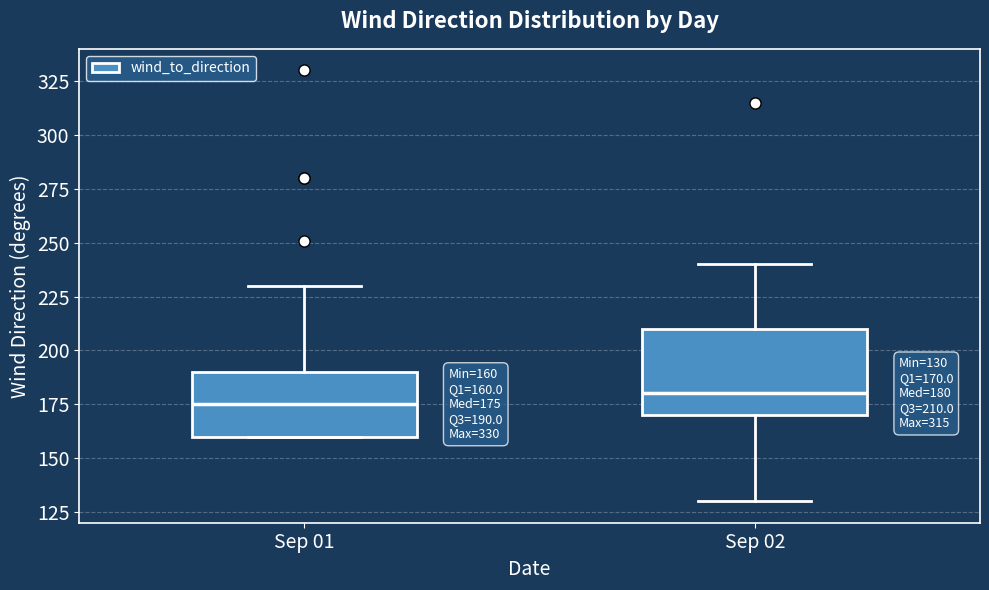

Which box is the tallest, from its lower edge to its upper edge?

Sep 02